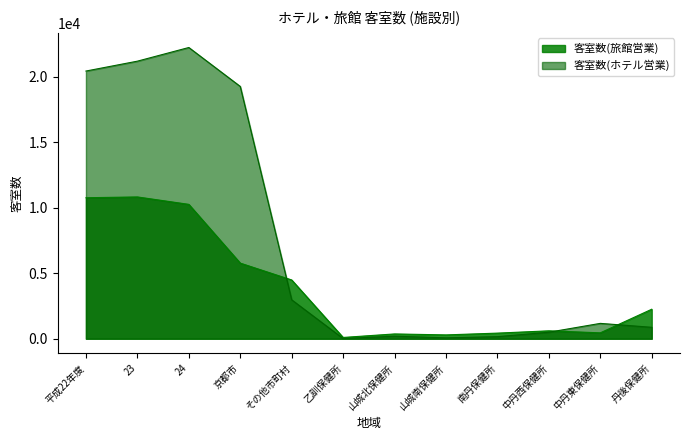

What is the average value of the 客室数(ホテル営業) series?

7429